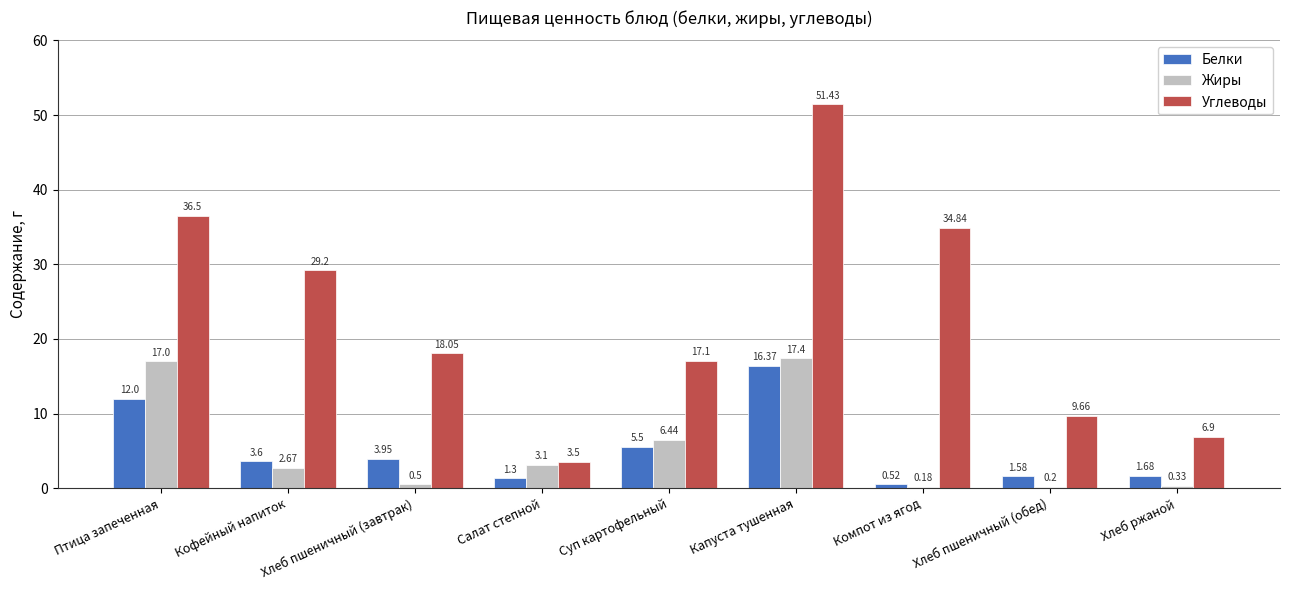

What is the total value across all series at Компот из ягод?

35.5